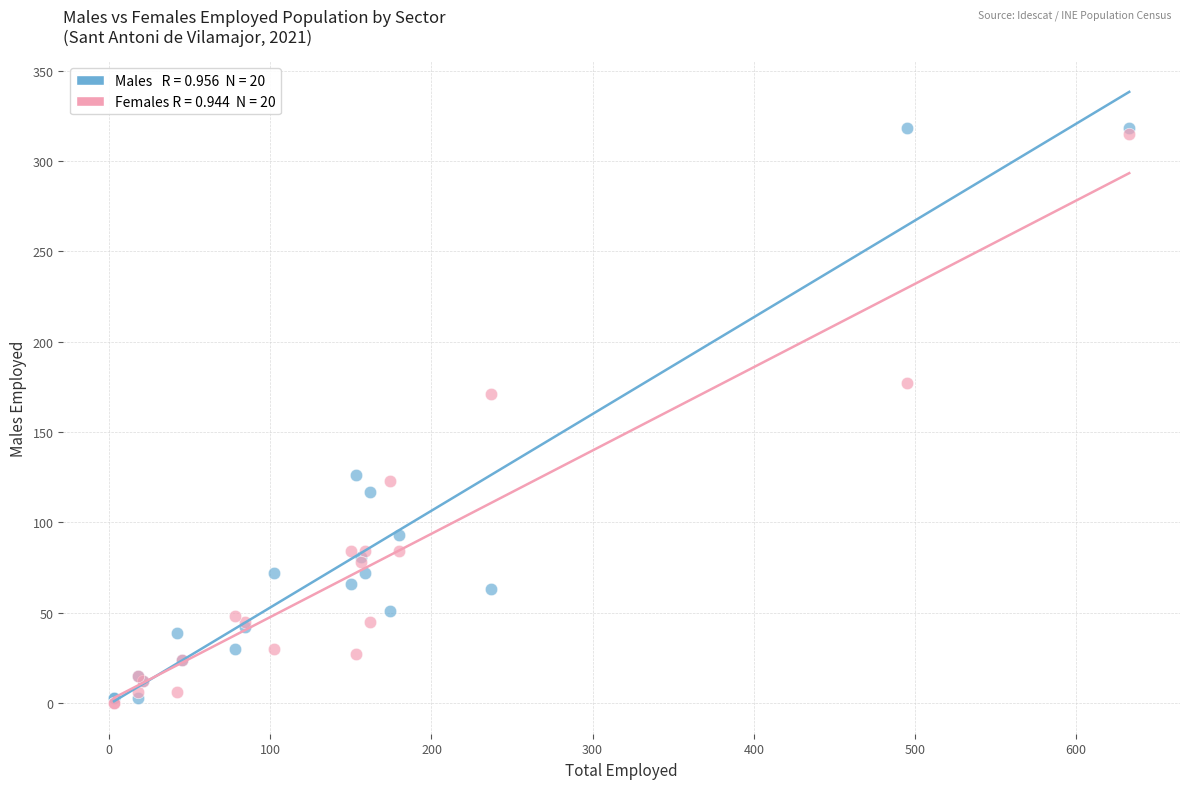

Across all series, what Y value is closest to 159?

171